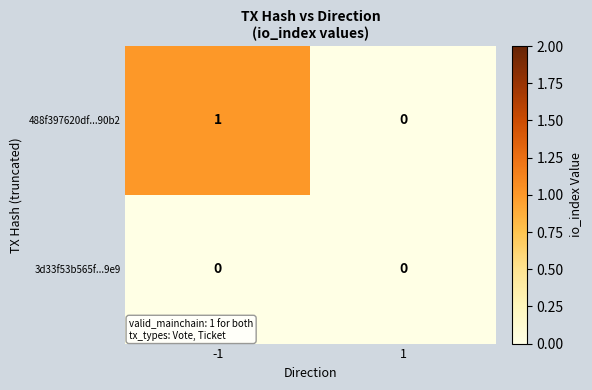

Which series changed the most between -1 and 1?

488f397620df...90b2